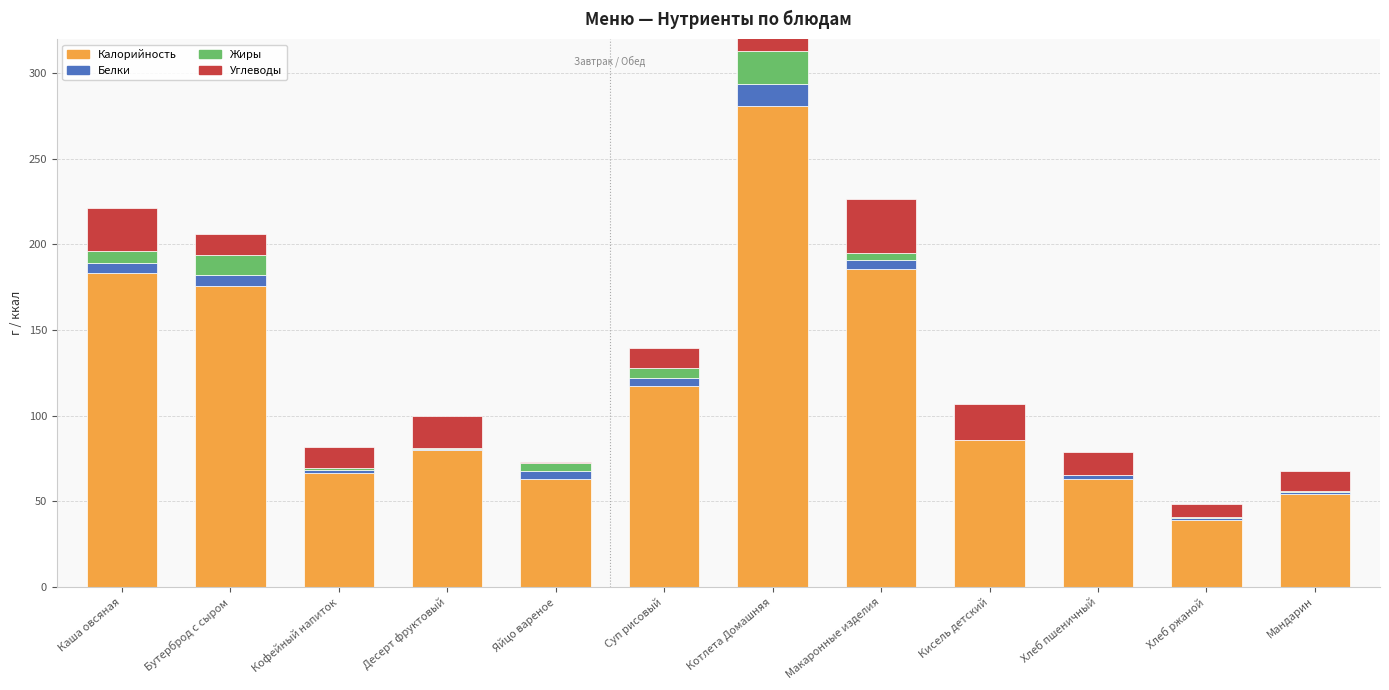

What position from the left is Мандарин?

12